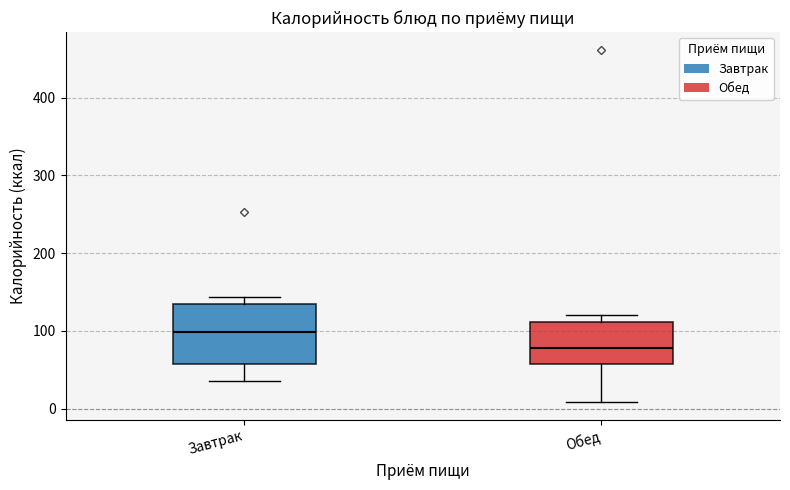

Which box is the tallest, from its lower edge to its upper edge?

Завтрак